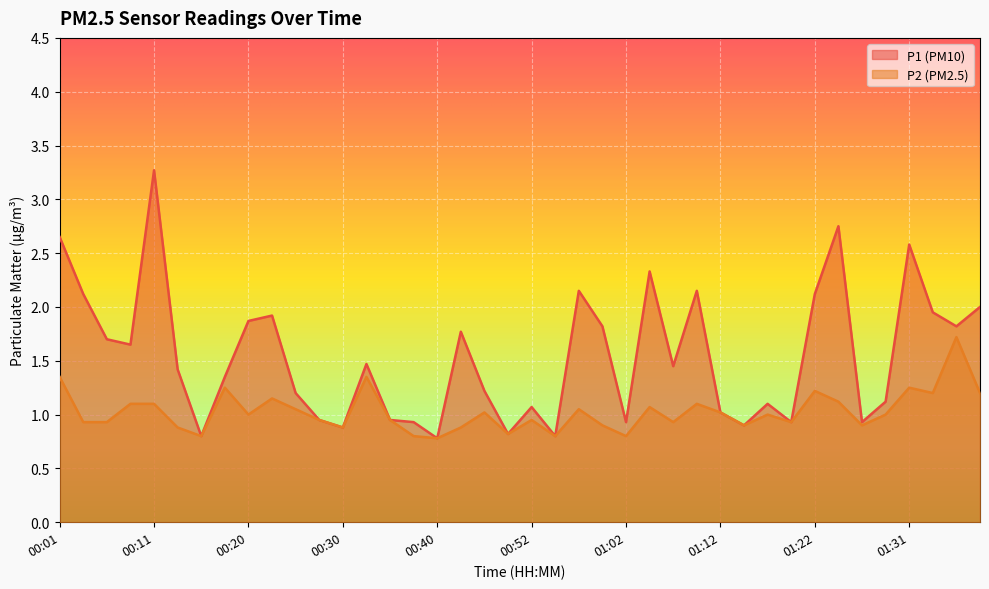

At which label is P1 closest to 2?

01:39